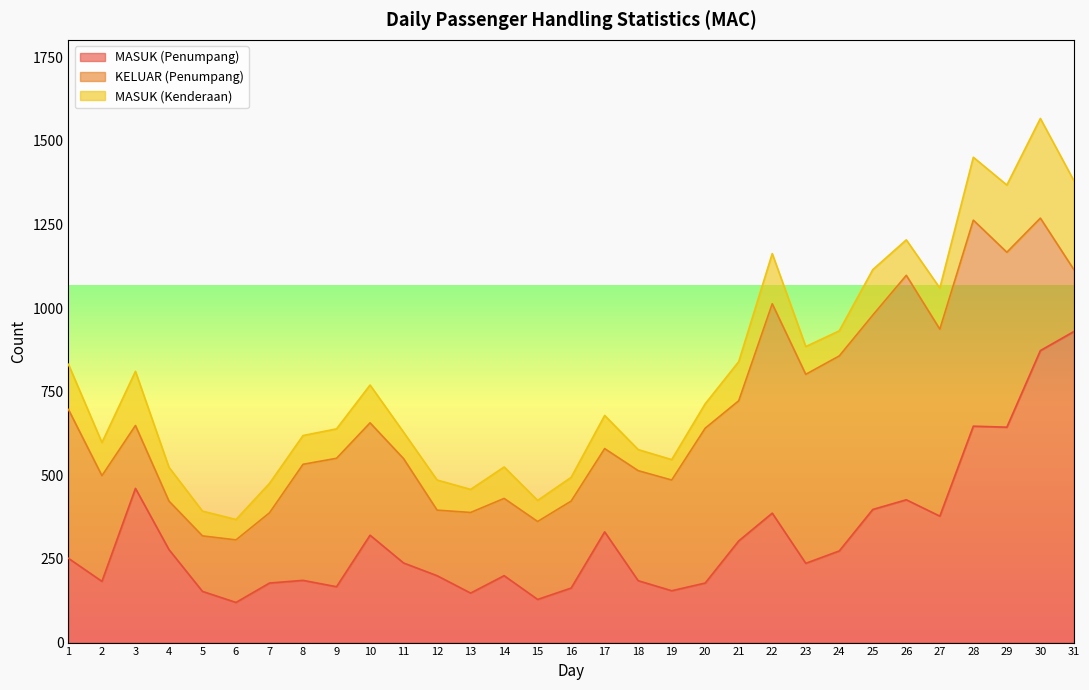

At which category does MASUK (Penumpang) reach its first local peak?

3